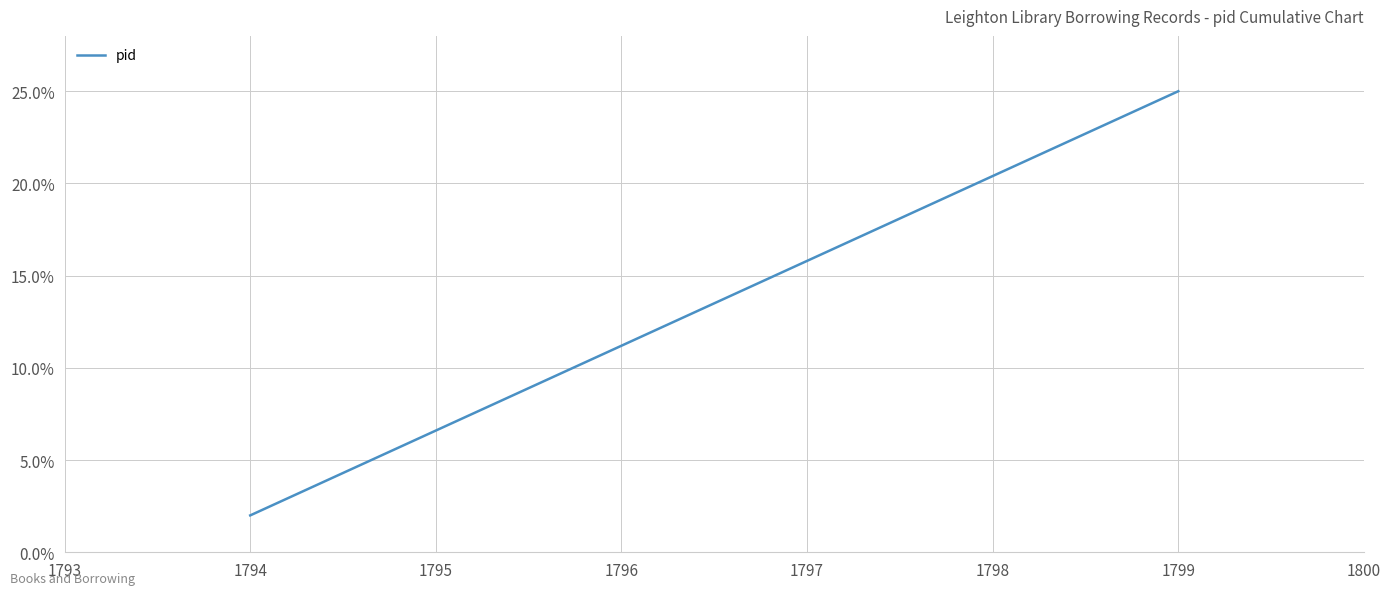

What is the average value?

14